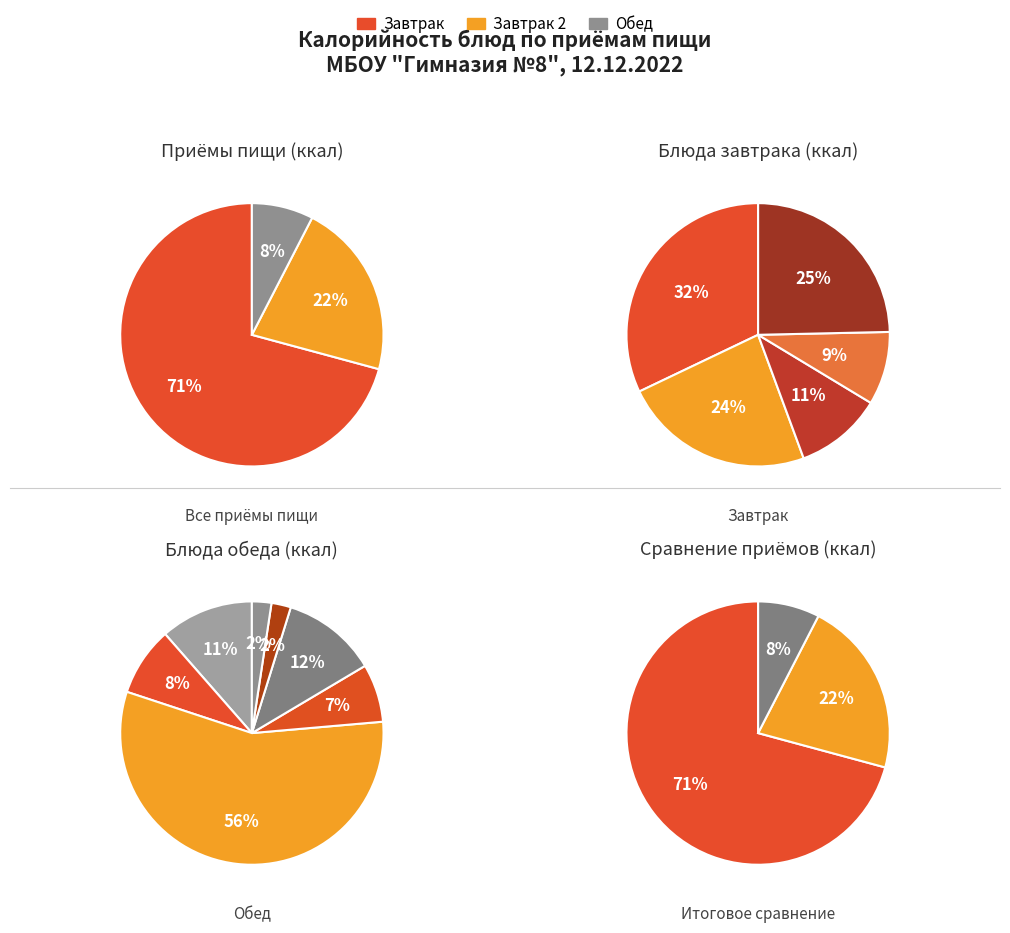

Is it true that Молоко топтыжка is 1% of the pie?

False